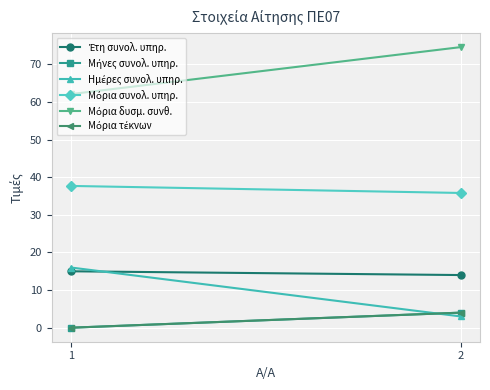

How many Μόρια τέκνων values are between 0 and 4?

2